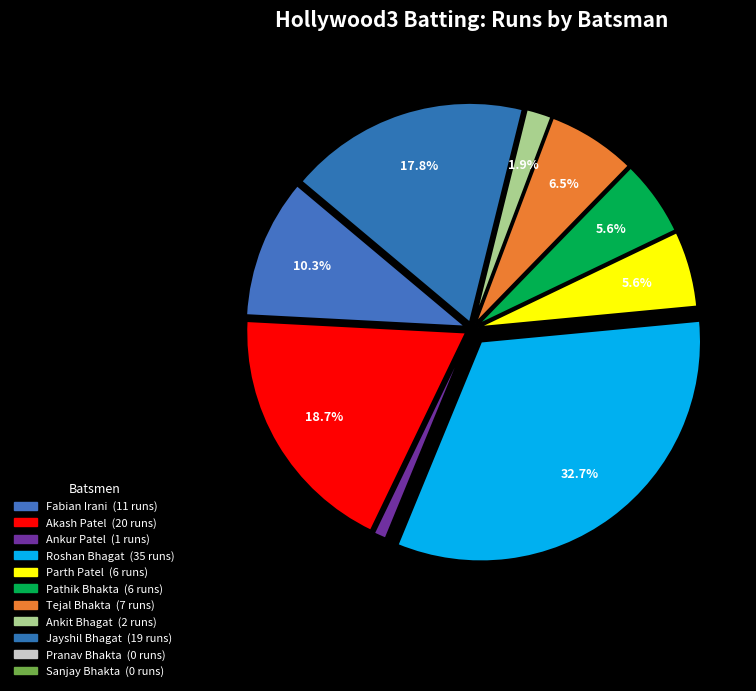

What is the change in value from Pathik Bhakta to Jayshil Bhagat?

+13